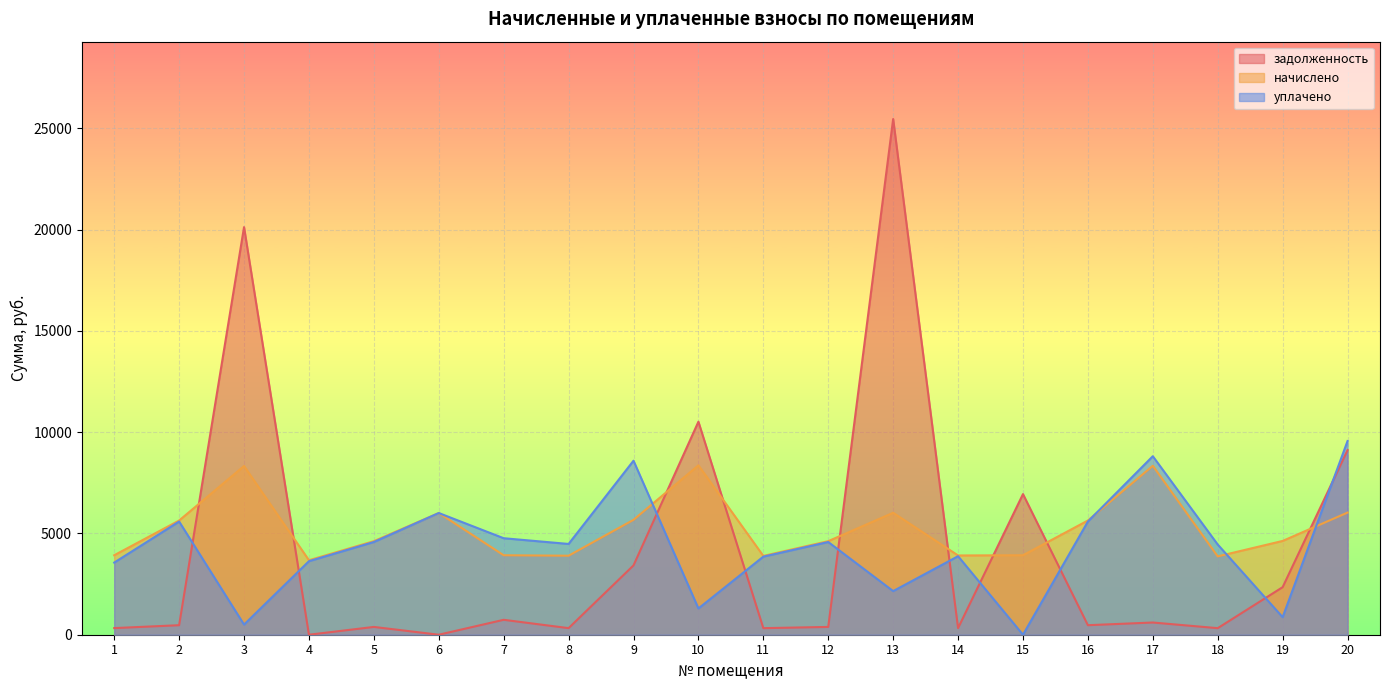

Reading left to right, list all the values displayed in this chart.

задолженность: 1=326.9	2=469.8	3=20117.5	4=0.0	5=384.8	6=0.0	7=736.3	8=325.0	9=3422.0	10=10515.3	11=324.1	12=384.8	13=25454.5	14=326.1	15=6940.8	16=469.8	17=602.8	18=323.4	19=2347.2	20=9116.1
начислено: 1=3922.8	2=5637.6	3=8327.5	4=3676.2	5=4617.7	6=6007.4	7=3922.8	8=3900.4	9=5671.2	10=8361.1	11=3889.2	12=4617.7	13=6018.7	14=3911.6	15=3922.8	16=5637.6	17=8338.8	18=3866.8	19=4628.9	20=6029.9
уплачено: 1=3560.6	2=5586.8	3=500.0	4=3629.5	5=4576.1	6=6006.9	7=4763.1	8=4480.1	9=8589.0	10=1296.1	11=3854.2	12=4576.1	13=2153.0	14=3875.5	15=0.0	16=5586.8	17=8810.3	18=4452.1	19=865.9	20=9560.7